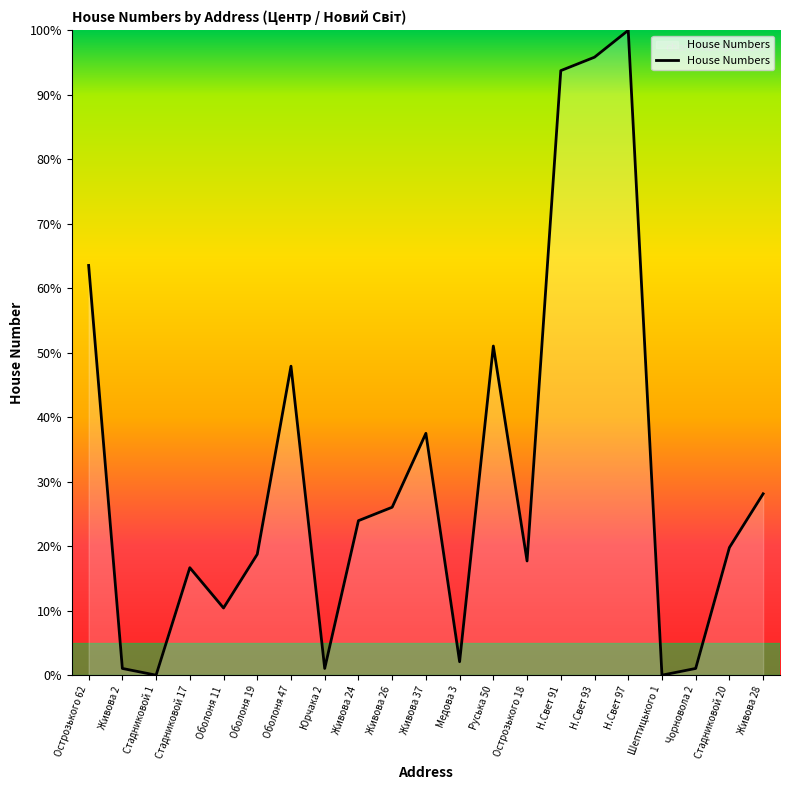

True or false: the data shows 95.8 at Н.Свет 93.

True